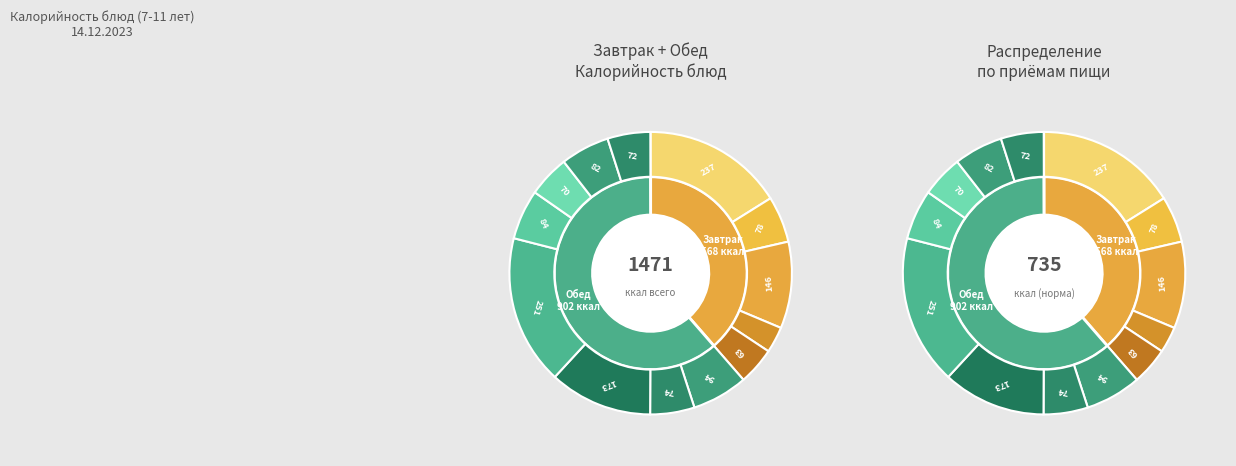

What is the ratio of the value at Напиток из шиповника to the value at Фрукты свежие?

1.8